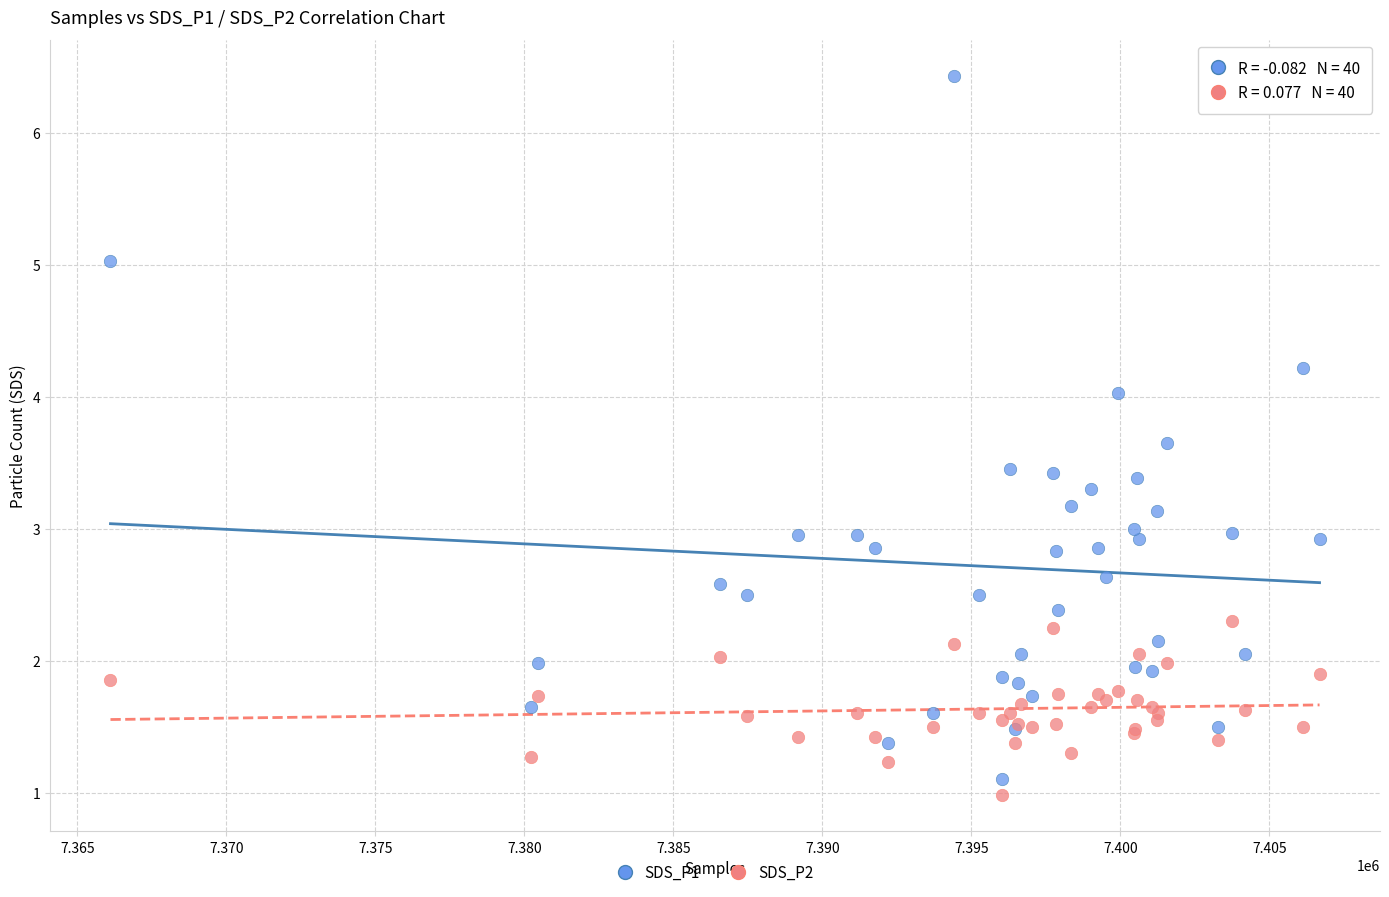

What is the X range (max minus min) for the scatter plot?

40572.0